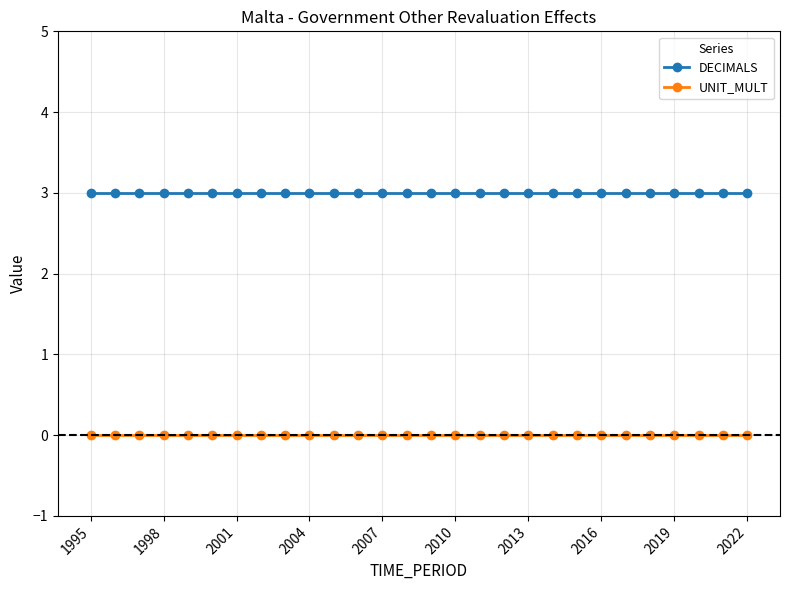

List the series in order of their peak value, highest first.

DECIMALS, UNIT_MULT